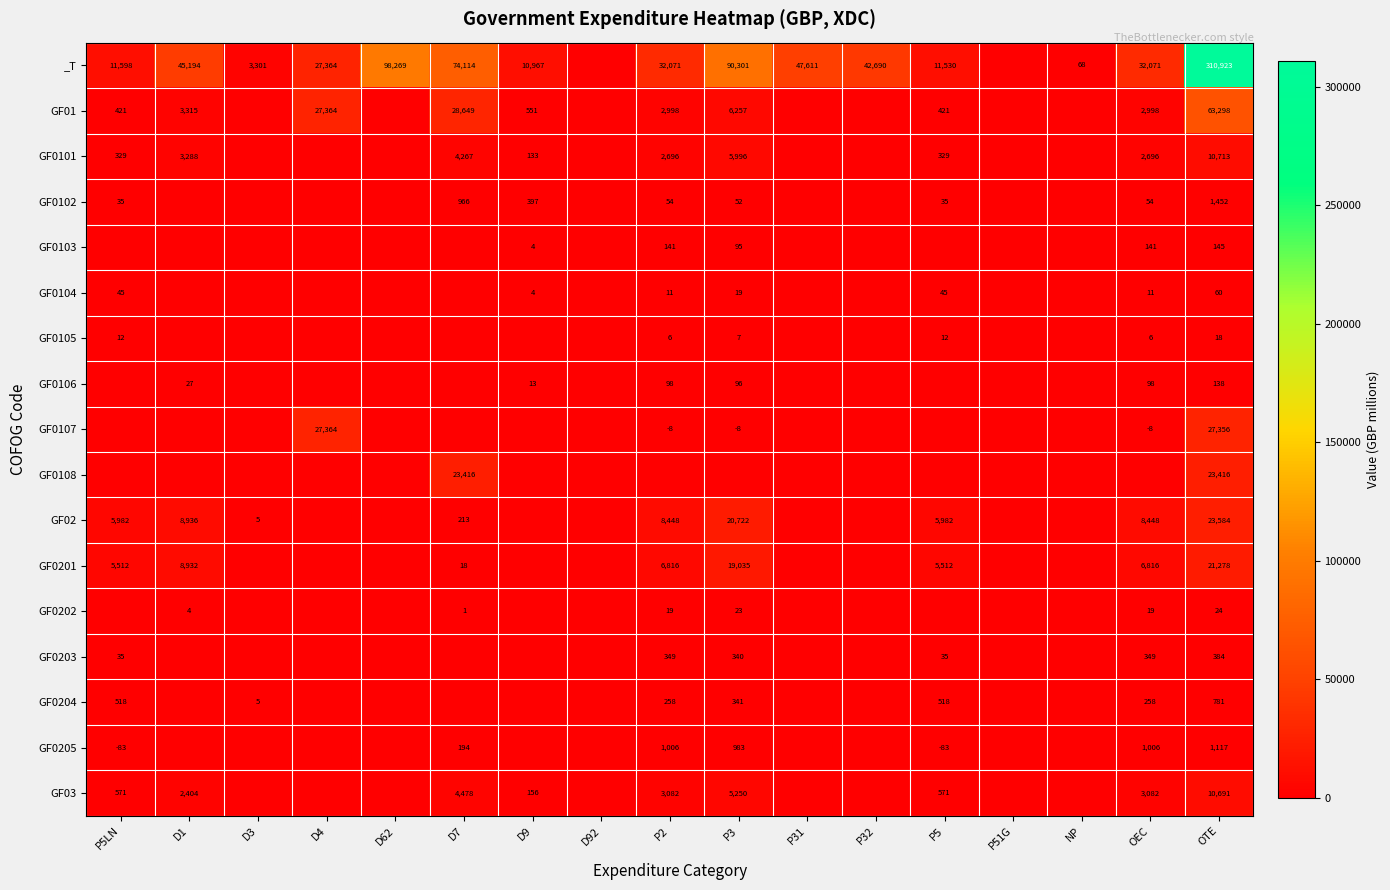

True or false: _T has a value of 119683 at D7.

False